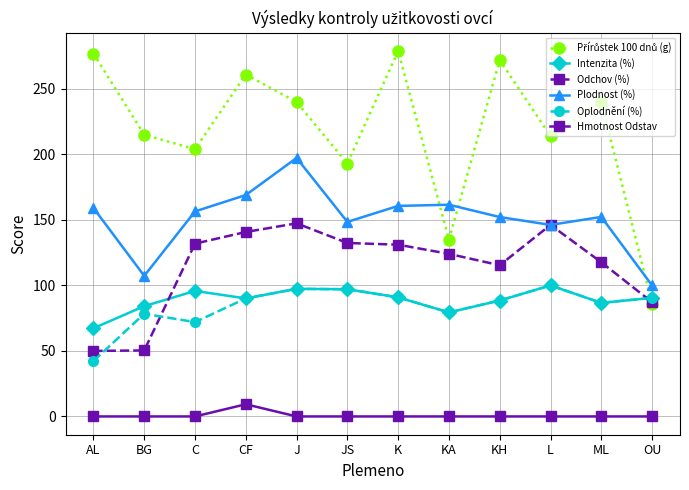

What is the total value across all series at KA?

579.5